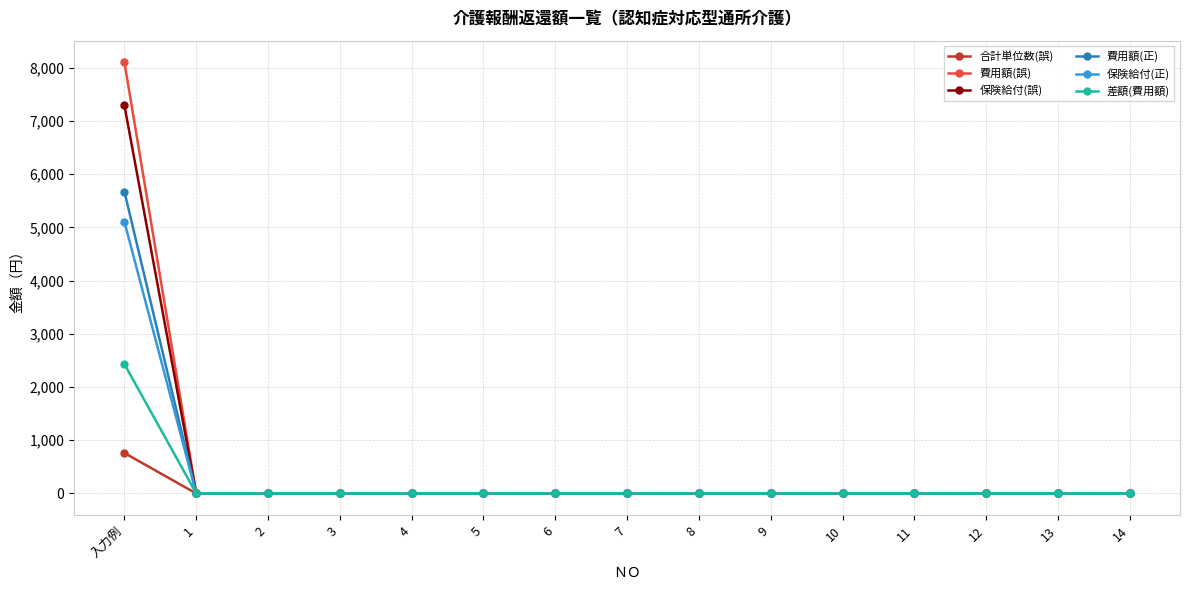

What is the greatest value displayed?

8101